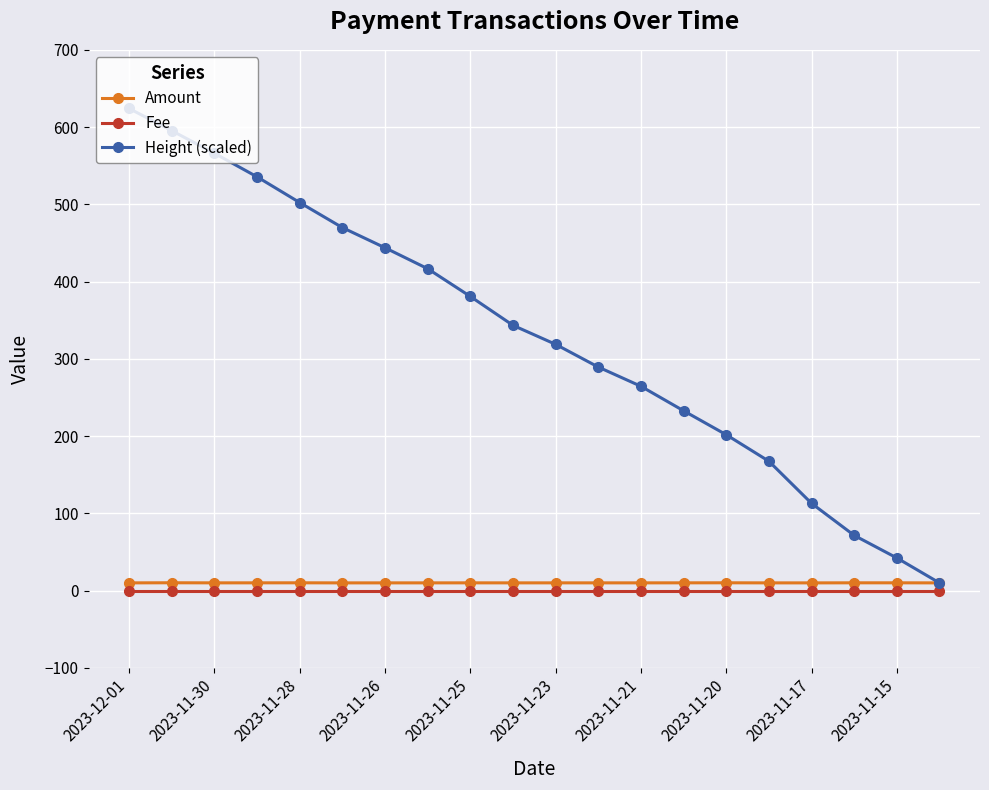

Which series has the widest spread of values?

Height (scaled)